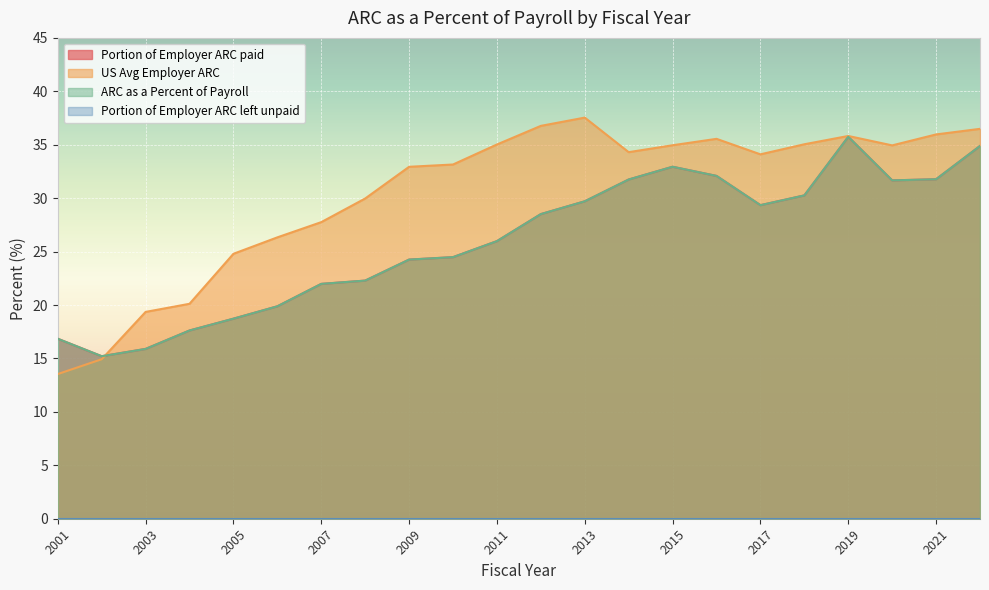

Which series has the widest spread of values?

US Avg Employer ARC